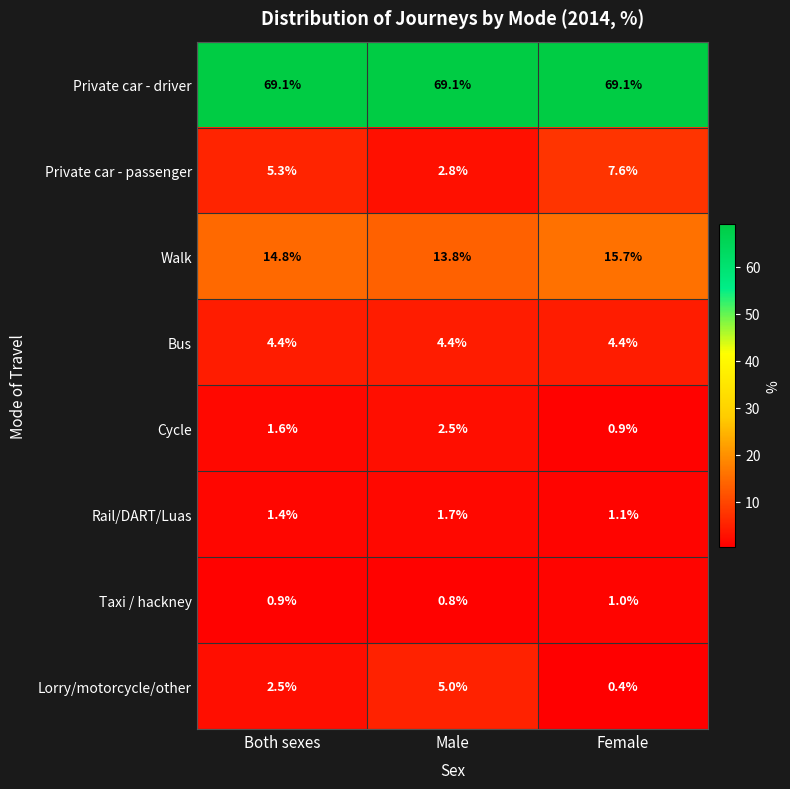

Reading left to right, what are all the values shown in this chart?

Private car - driver: Both sexes=69.1	Male=69.1	Female=69.1
Private car - passenger: Both sexes=5.3	Male=2.8	Female=7.6
Walk: Both sexes=14.8	Male=13.8	Female=15.7
Bus: Both sexes=4.4	Male=4.4	Female=4.4
Cycle: Both sexes=1.6	Male=2.5	Female=0.9
Rail/DART/Luas: Both sexes=1.4	Male=1.7	Female=1.1
Taxi / hackney: Both sexes=0.9	Male=0.8	Female=1.0
Lorry/motorcycle/other: Both sexes=2.5	Male=5.0	Female=0.4